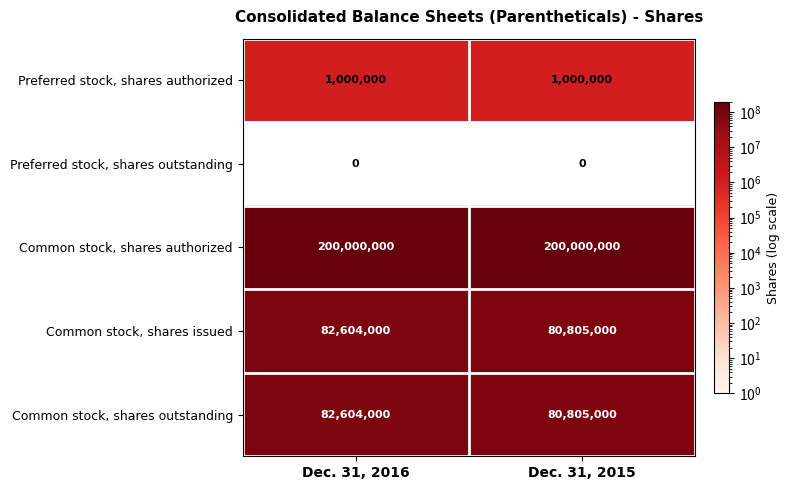

What value does the Common stock, shares outstanding series have at Dec. 31, 2016, to the nearest 10?

82604000